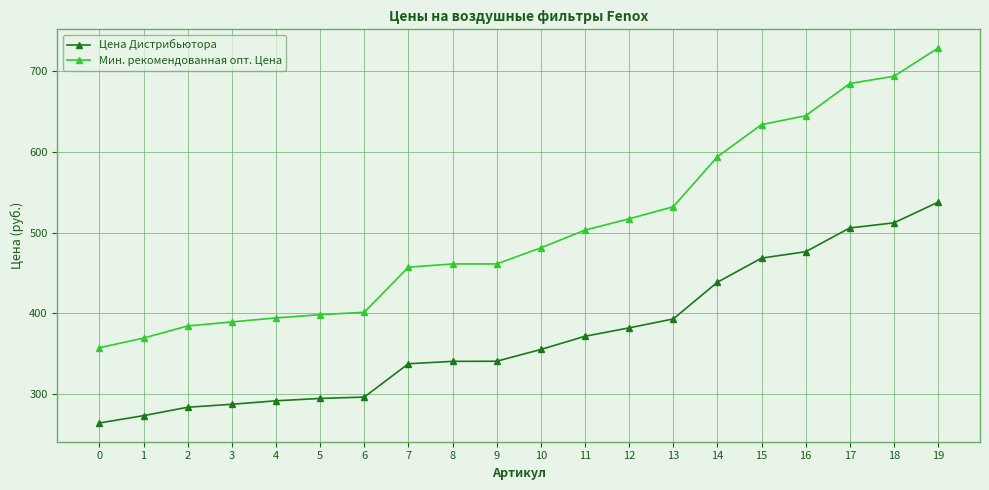

What is the difference between the maximum and second lowest values in the Мин. рекомендованная опт. Цена series?

360.0